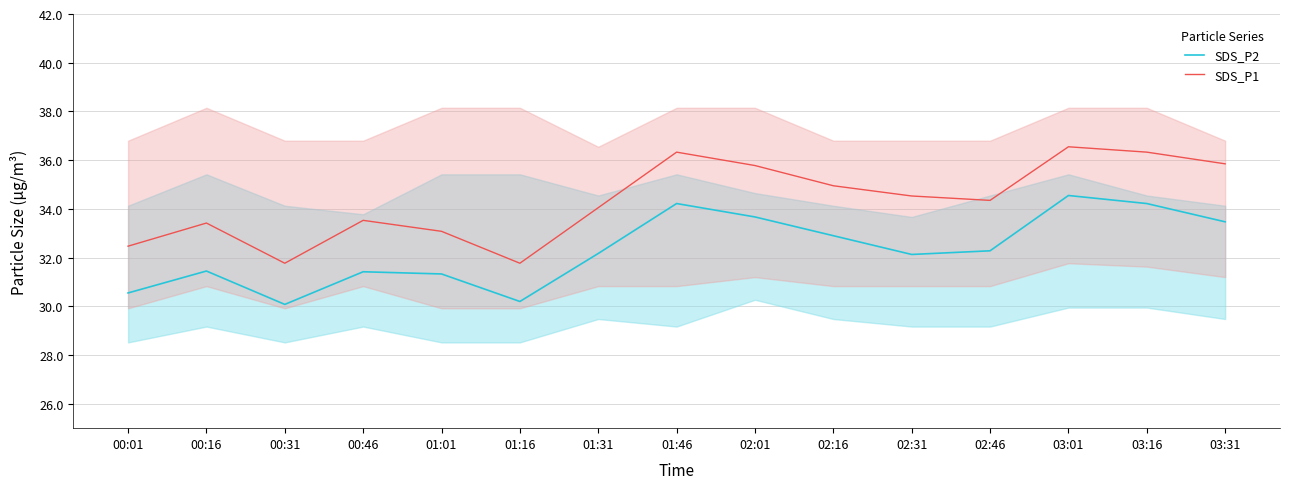

Is the value of SDS_P1 at 00:01 greater than the value of SDS_P2 at 03:01?

No